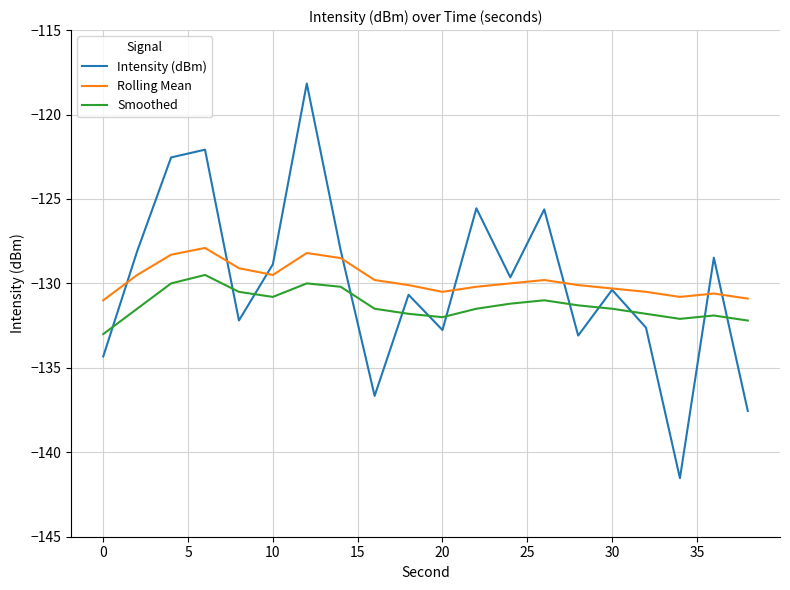

List the series in order of their peak value, lowest first.

Smoothed, Rolling Mean, Intensity (dBm)